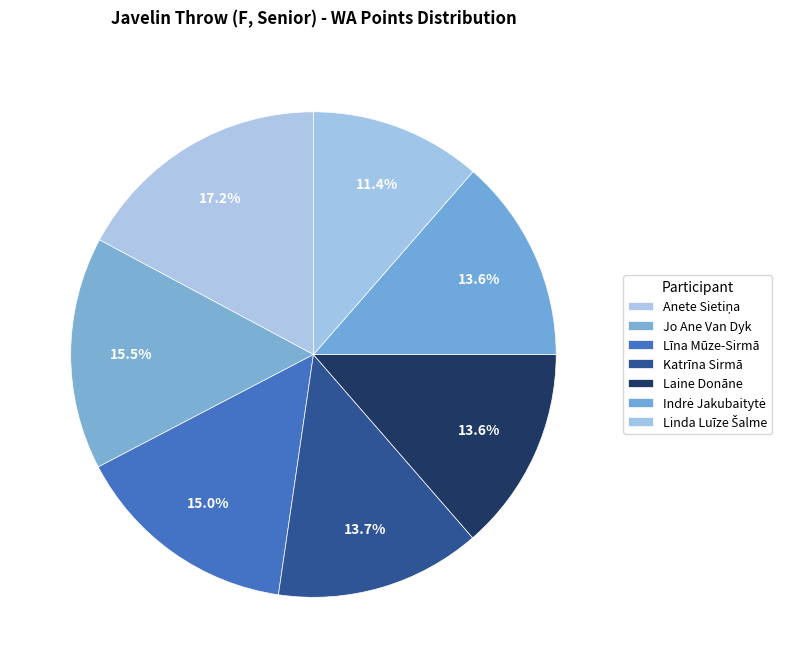

What percentage is the Katrīna Sirmā slice, to the nearest percent?

14%